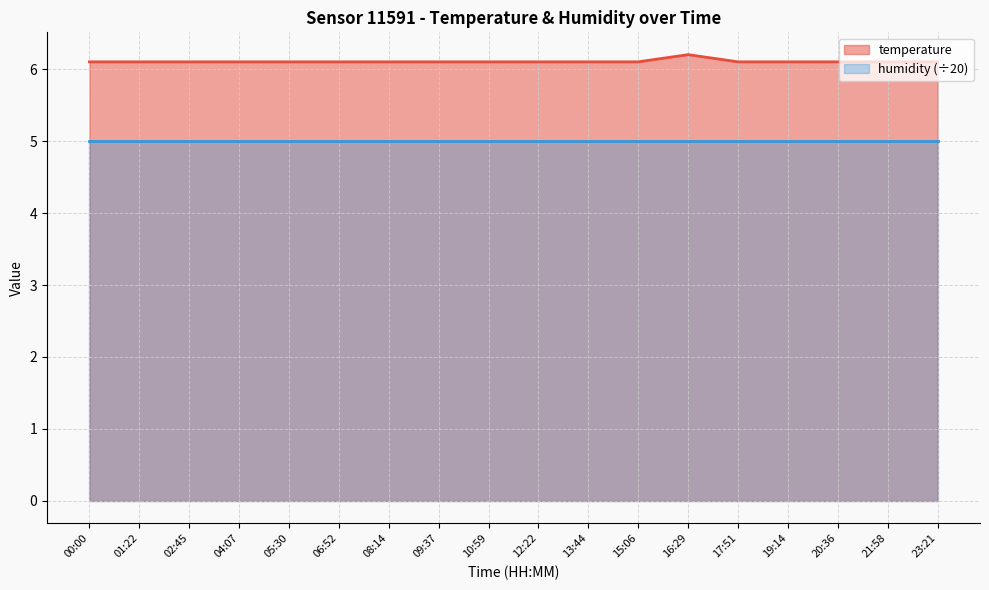

True or false: the data shows 6.1 at 05:30.

True